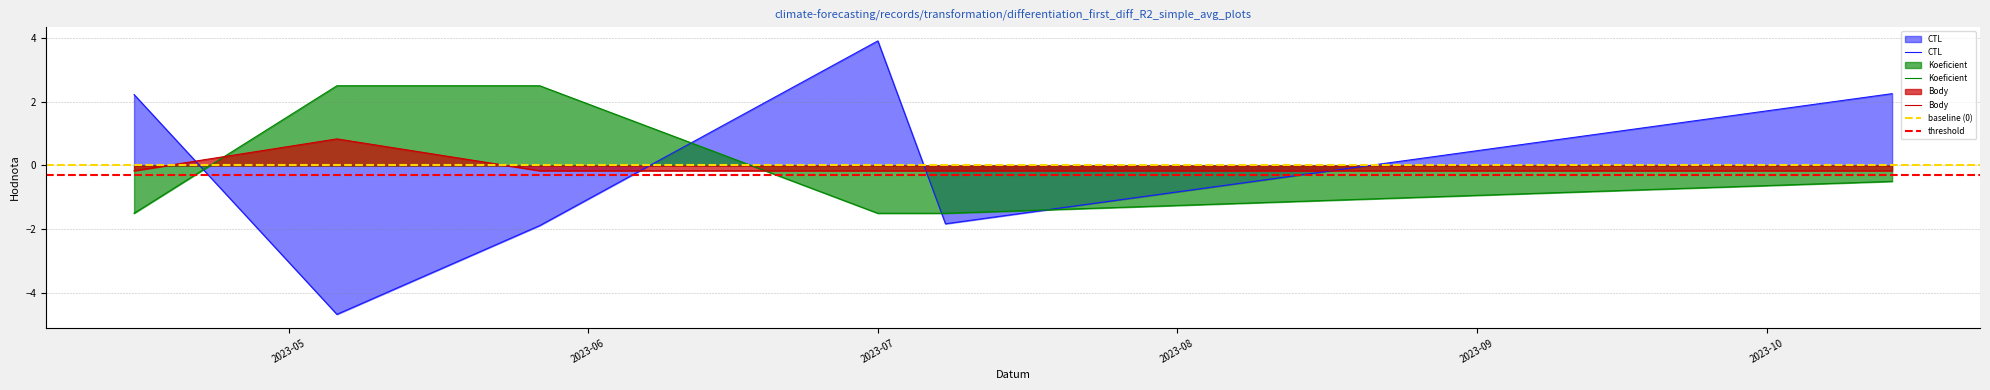

How many values in Koeficient are above zero?

2